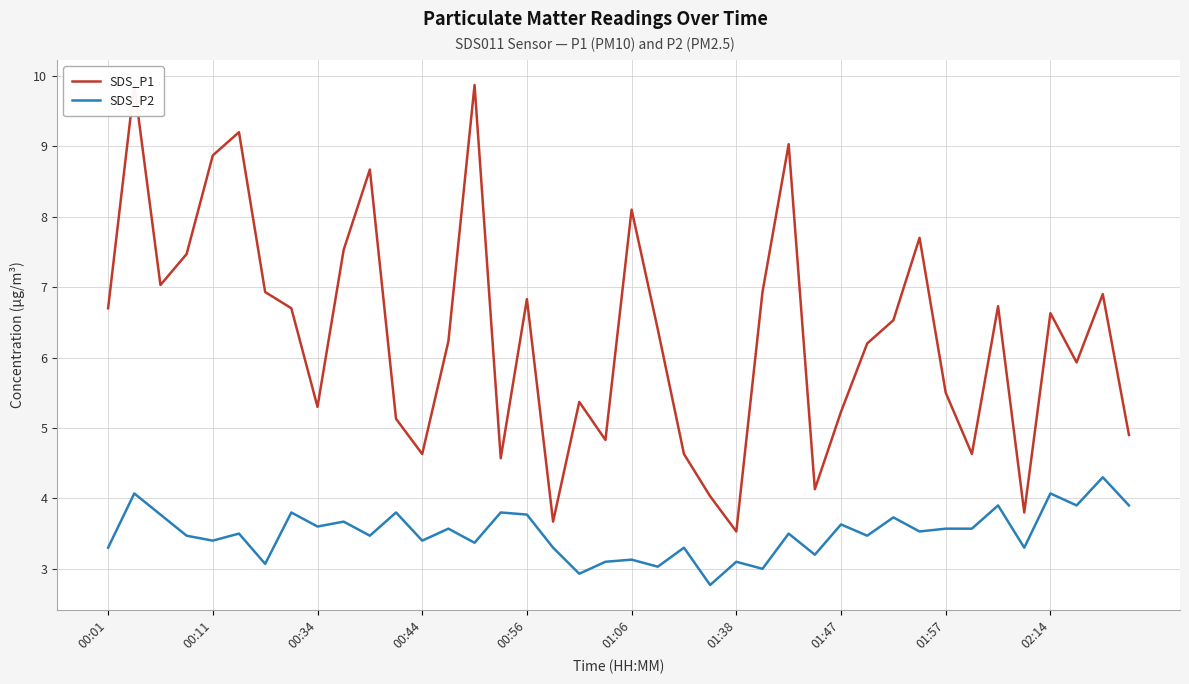

What is the highest value of the SDS_P2 series?

4.3